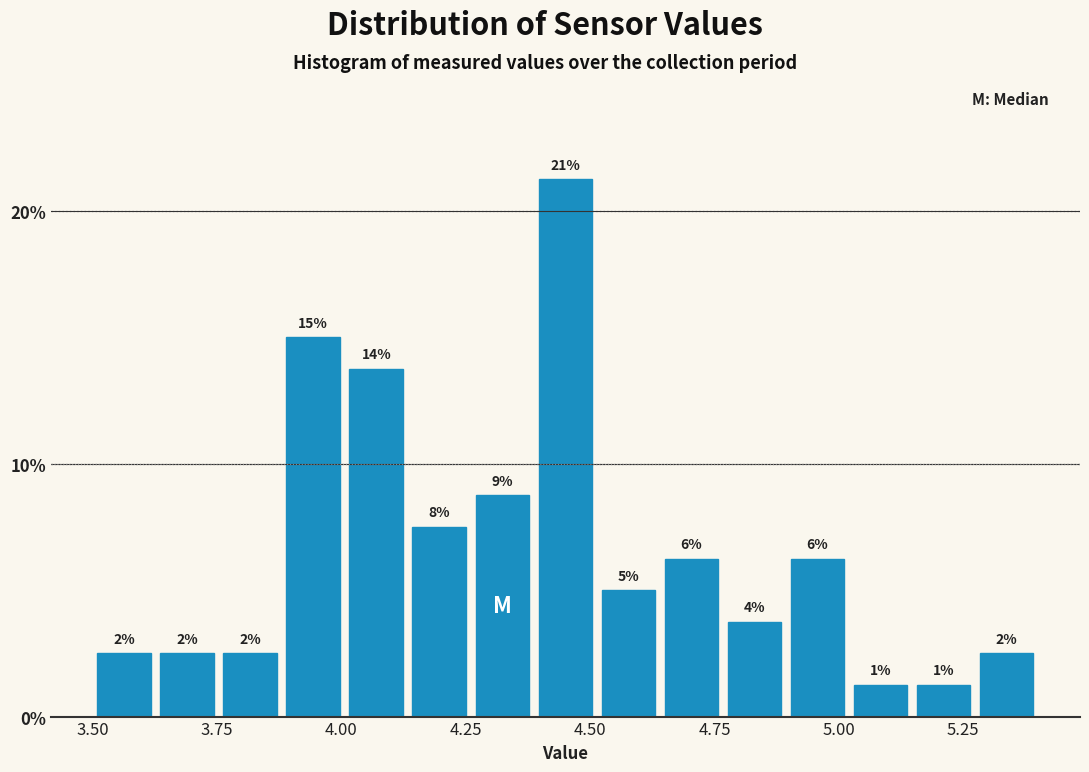

Around what value on the x-axis is the tallest bar? Give the approximate position of its centre, as read against the axis.

4.45